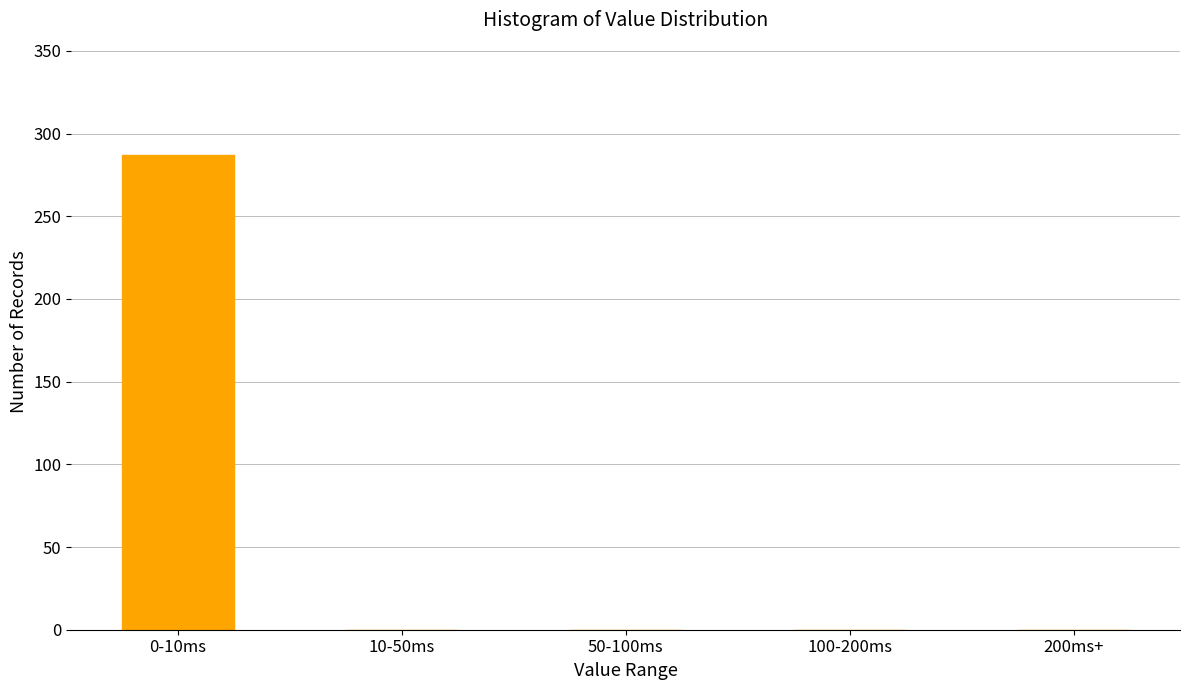

Reading left to right, extract all data points from this chart.

0-10ms=287	10-50ms=0	50-100ms=0	100-200ms=0	200ms+=0